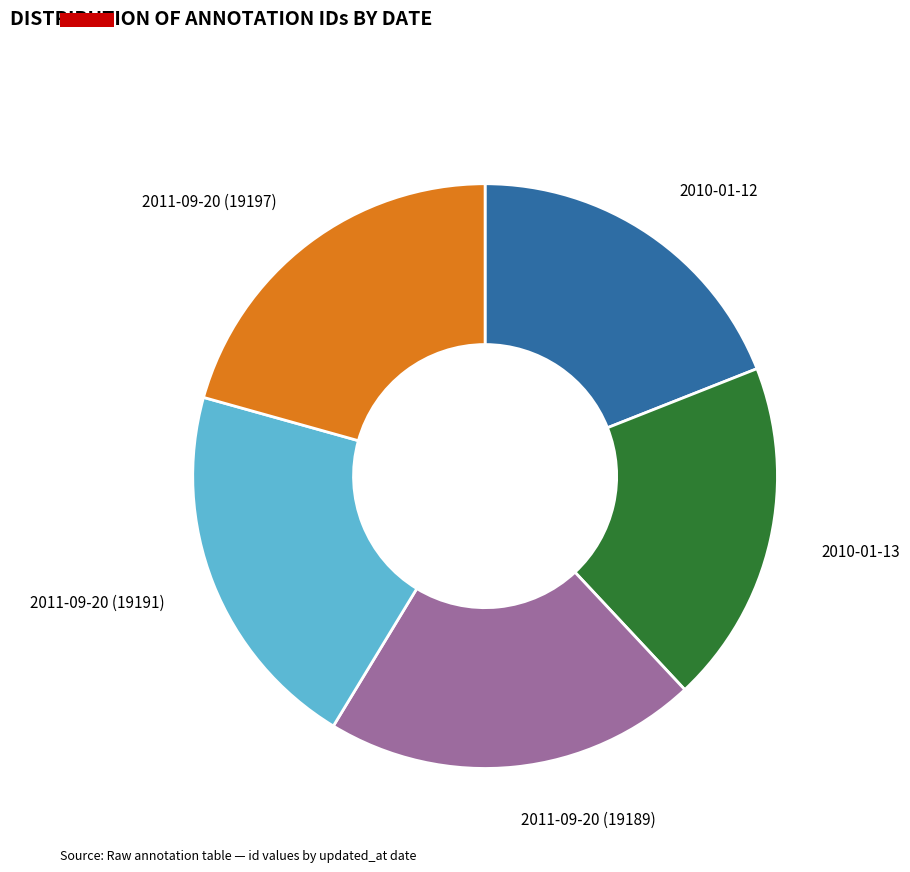

Does any single category account for the majority?

No